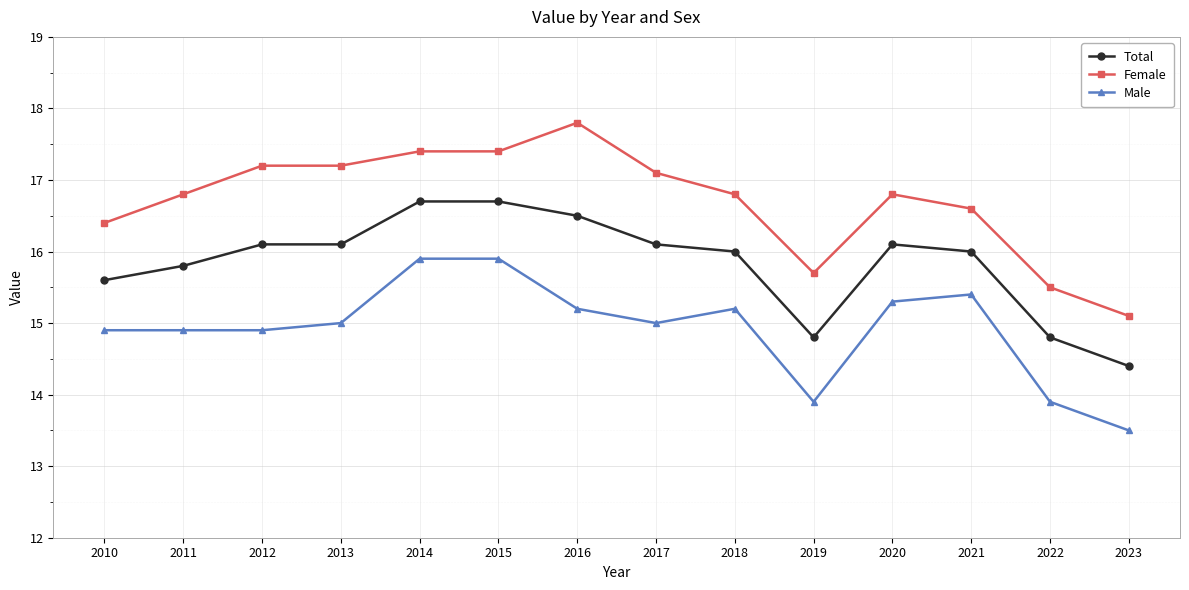

Which series has the largest total across all categories?

Female